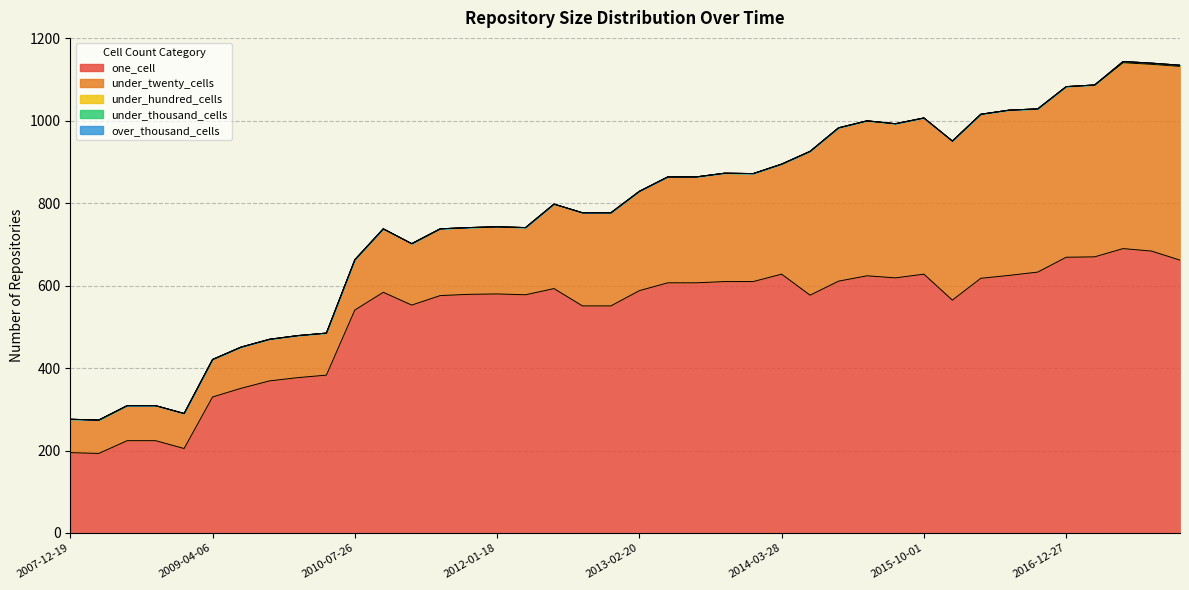

Reading left to right, what are all the values shown in this chart?

one_cell: 195	193	224	224	205	330	351	369	377	383	541	584	553	576	579	580	578	593	551	551	588	607	607	610	610	628	577	611	624	619	628	565	618	625	633	669	670	690	684	662
under_twenty_cells: 81	81	85	85	85	91	100	101	102	102	122	154	149	162	162	163	163	205	226	226	241	257	257	263	262	267	349	372	376	374	379	386	398	401	396	414	417	451	453	470
under_hundred_cells: 0	0	0	0	0	0	0	0	0	0	0	0	0	0	0	0	0	0	0	0	0	0	0	0	0	0	0	0	0	0	0	0	0	0	0	0	0	3	3	3
under_thousand_cells: 0	0	0	0	0	0	0	0	0	0	0	0	0	0	0	0	0	0	0	0	0	0	0	0	0	0	0	0	0	0	0	0	0	0	0	0	0	0	0	0
over_thousand_cells: 0	0	0	0	0	0	0	0	0	0	0	0	0	0	0	0	0	0	0	0	0	0	0	0	0	0	0	0	0	0	0	0	0	0	0	0	0	0	0	0